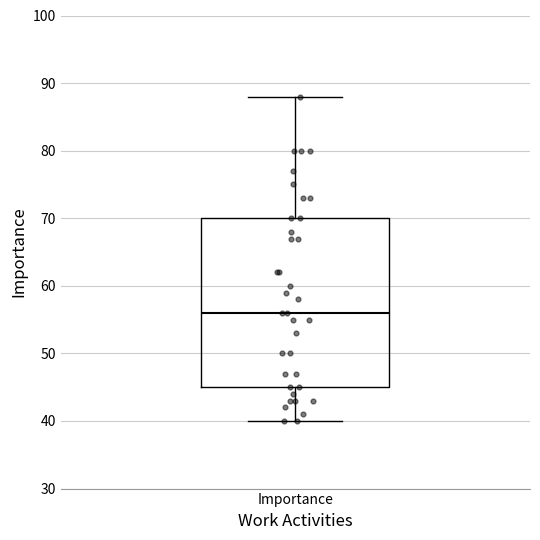

Where does the median line of the box for Importance sit on the y-axis? The values are not printed on the chart, so give them approximately, as read against the axis.

56